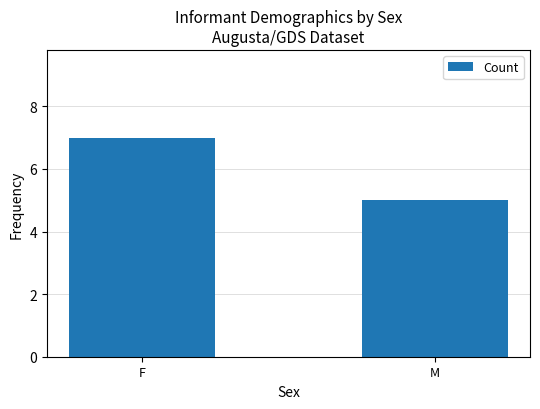

How many bars are there in total?

2